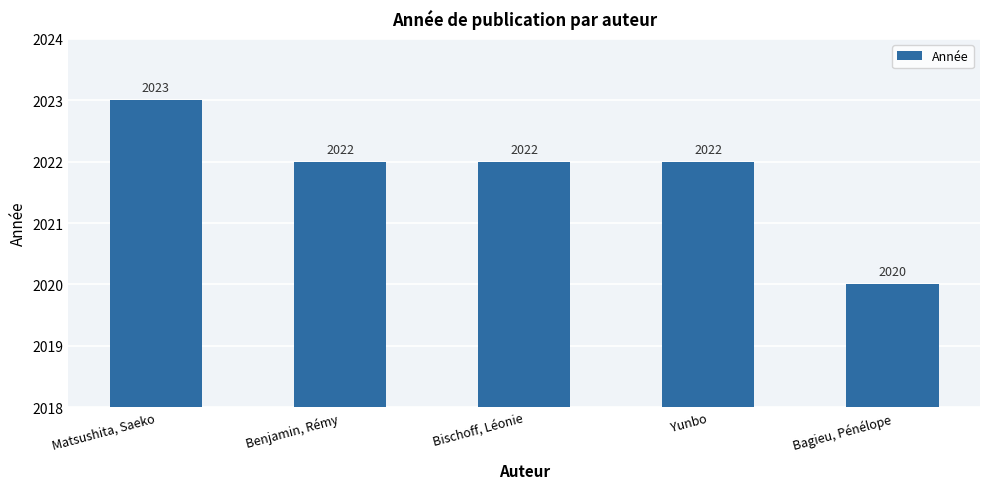

What position from the left is Bagieu, Pénélope?

5